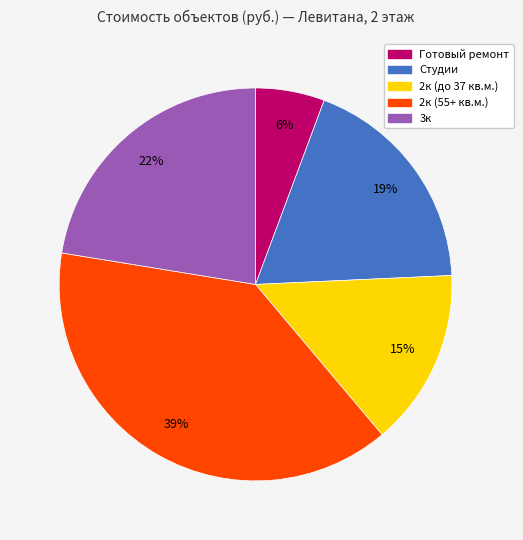

To the nearest percent, what is the average slice percentage?

20%